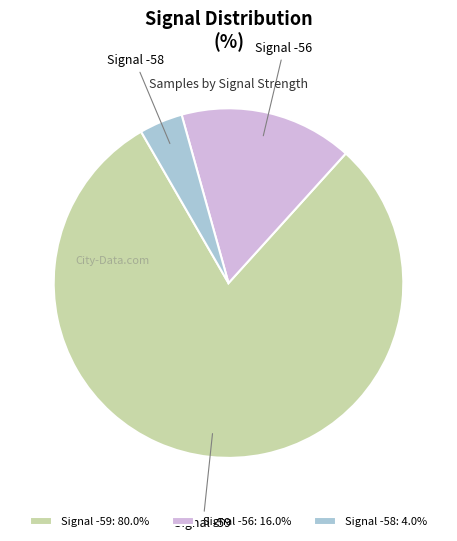

Is there any slice that represents more than half of the pie?

Yes